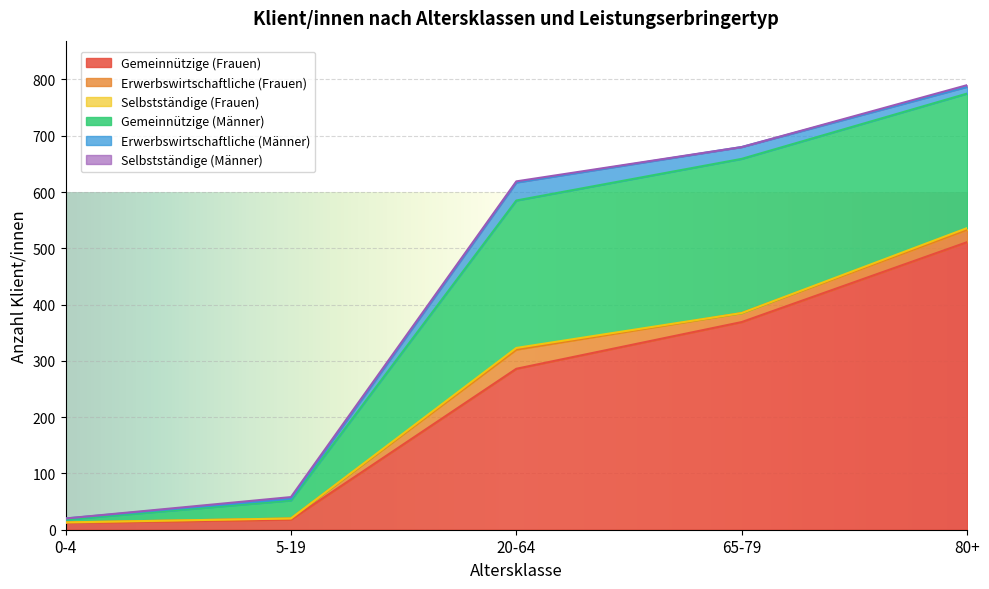

At which category does Selbstständige (Frauen) reach its first local valley?

65-79